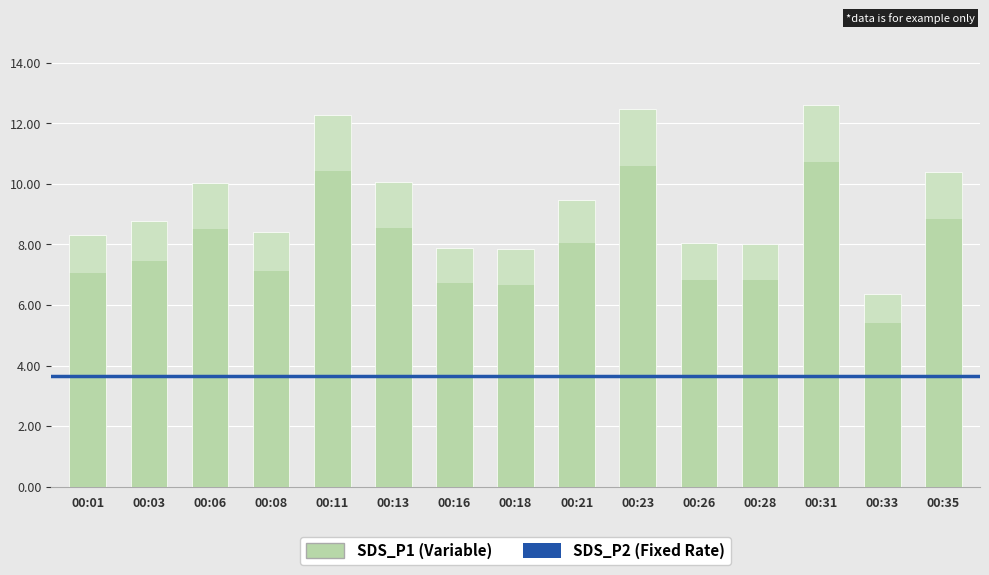

What value does the data have at 00:18?

7.8